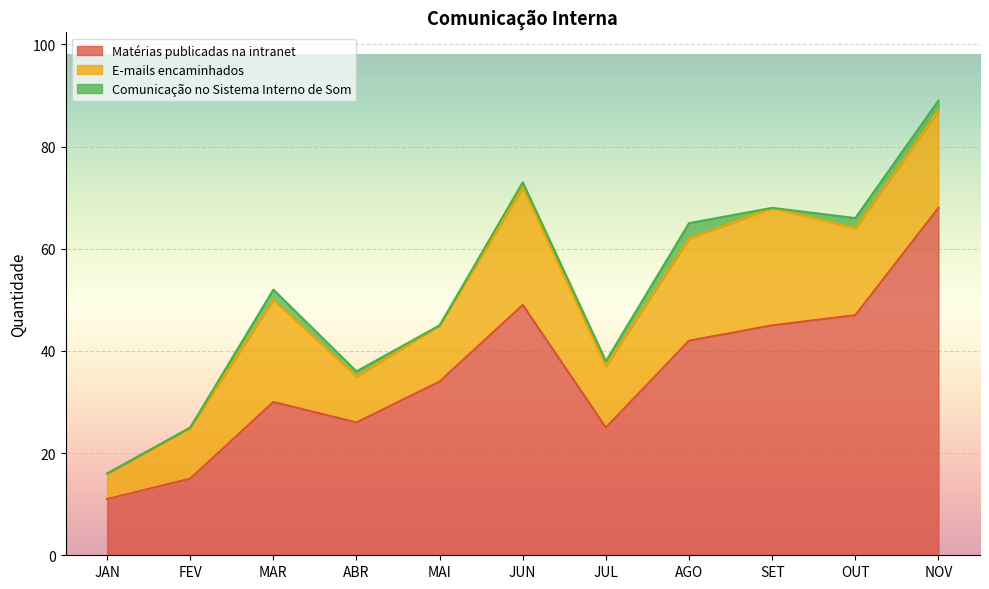

Which category has the lowest value in the Comunicação no Sistema Interno de Som series?

JAN